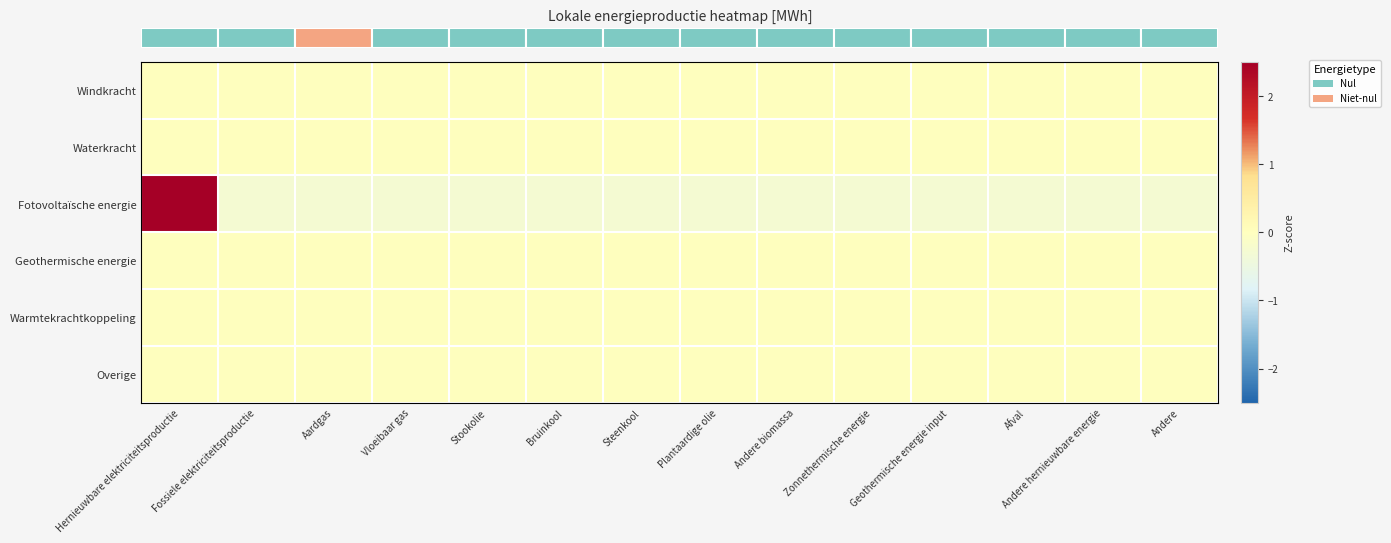

Which has a higher value, Plantaardige olie or Geothermische energie input?

Plantaardige olie